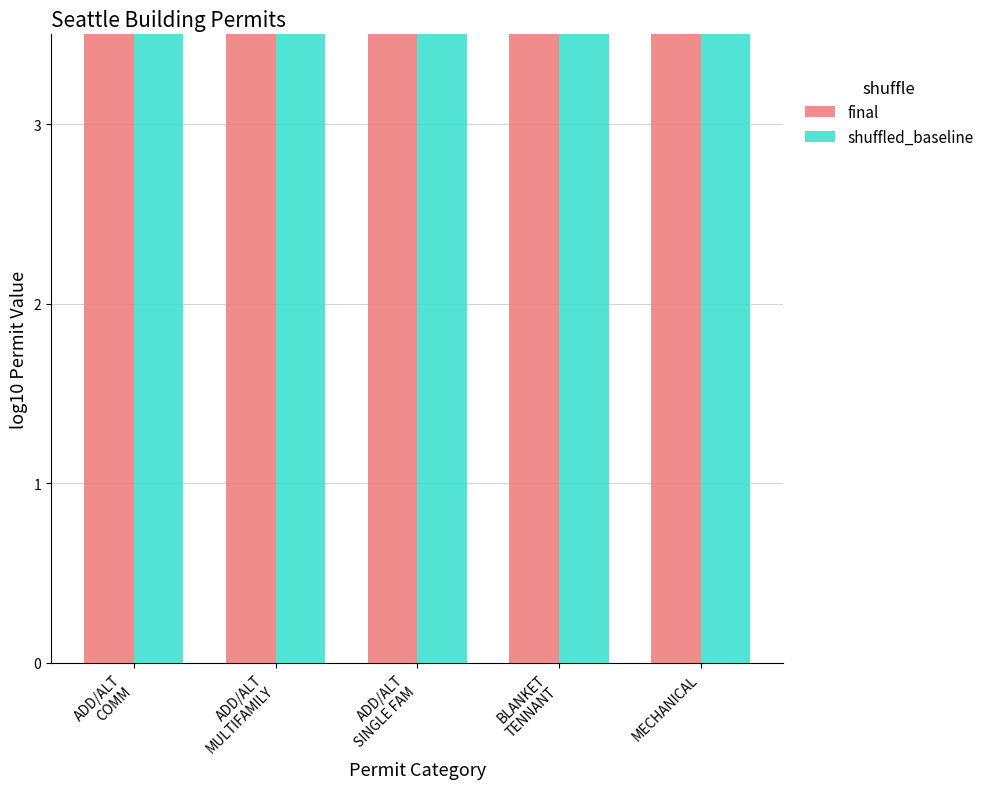

Is it true that shuffled_baseline equals 13.2 at MECHANICAL?

True